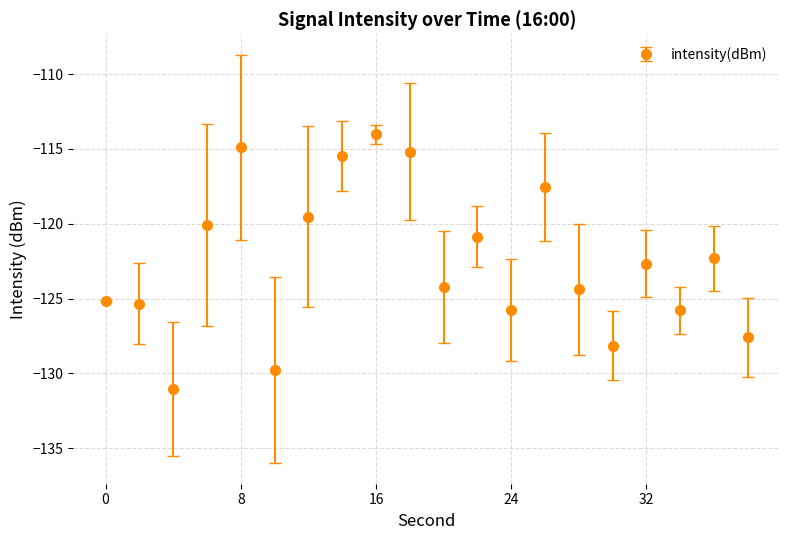

How many data points are less than -122?

12